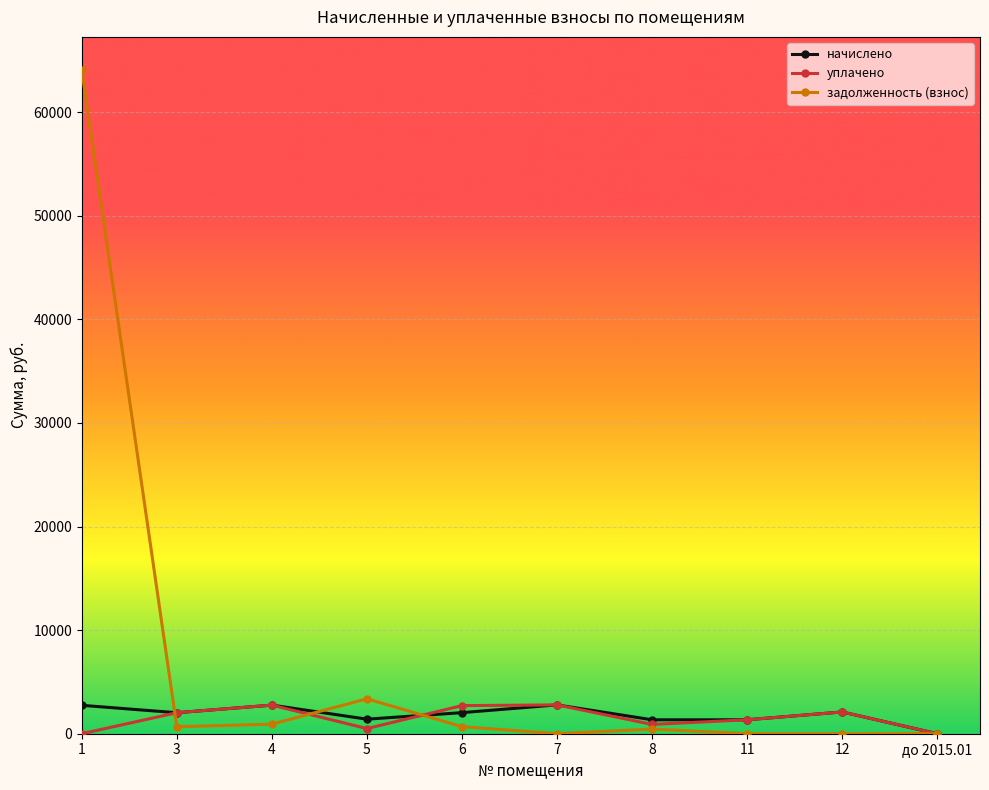

What is the difference between the начислено values at 7 and 6?

747.9